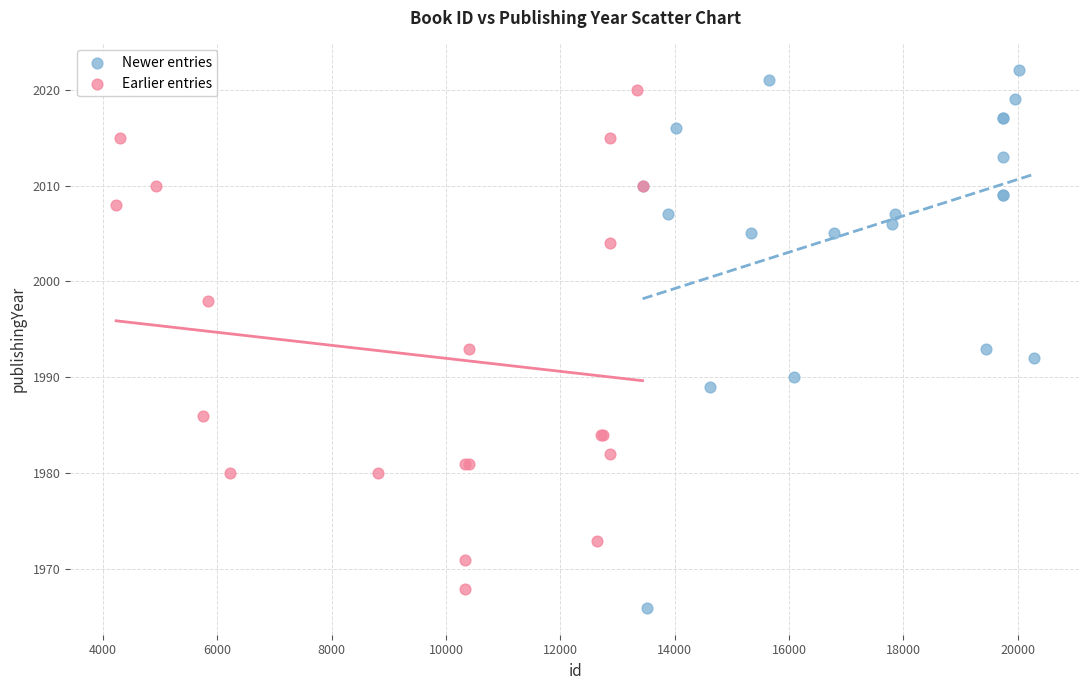

Which series has the largest Y range (max minus min)?

Newer entries